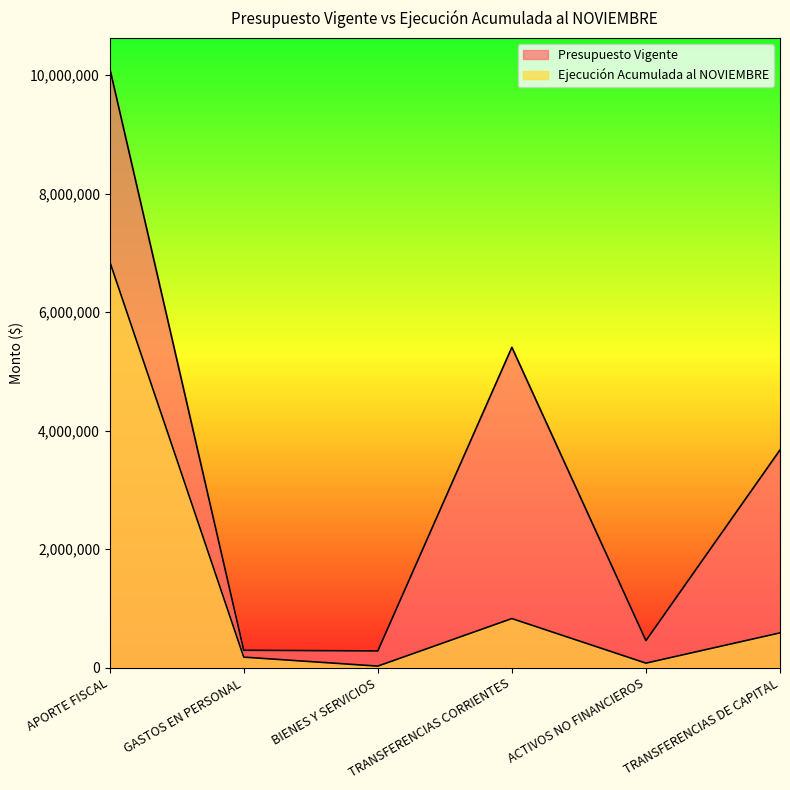

True or false: Presupuesto Vigente and Ejecución Acumulada al NOVIEMBRE intersect in this chart.

False